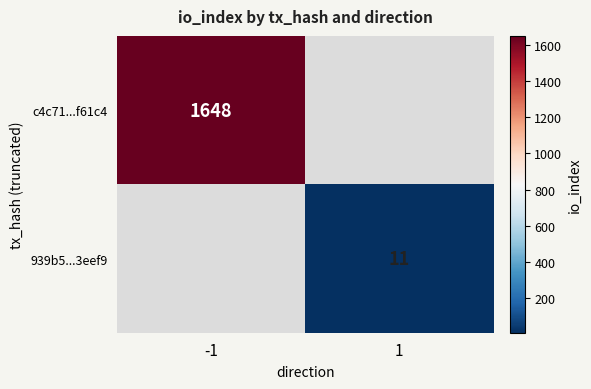

Is the value of c4c71...f61c4 at -1 greater than the value of 939b5...3eef9 at 1?

Yes